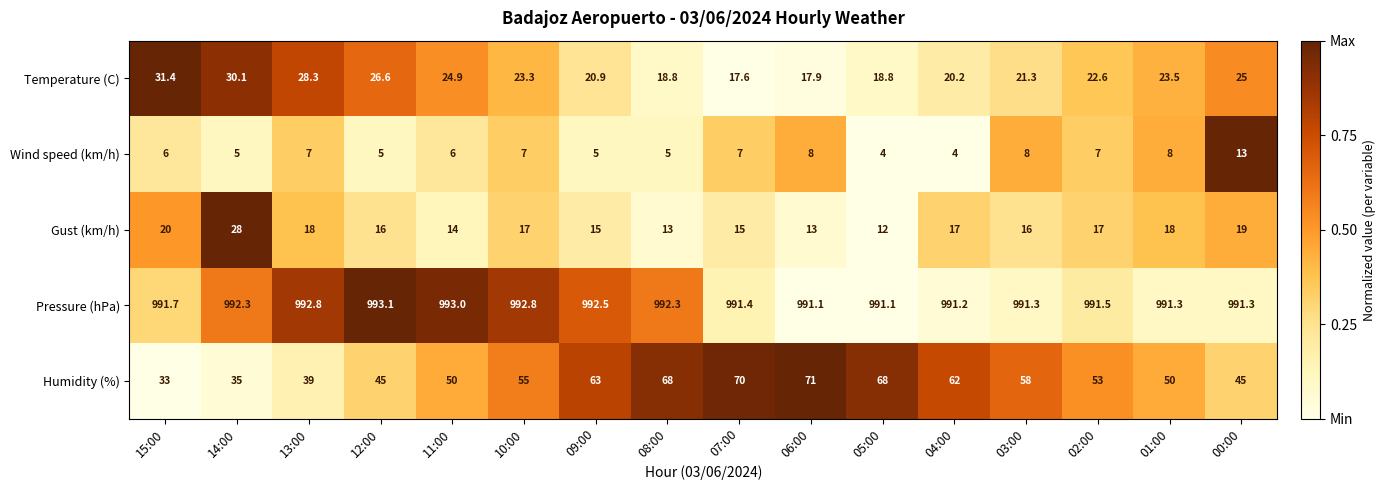

Which series has the largest range (max minus min)?

Humidity (%)